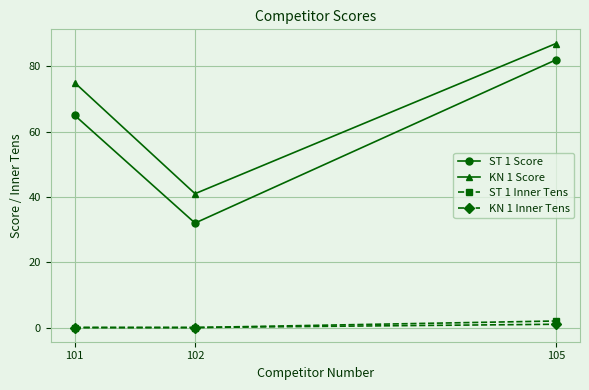

Is this an area chart (filled region under the line)?

No